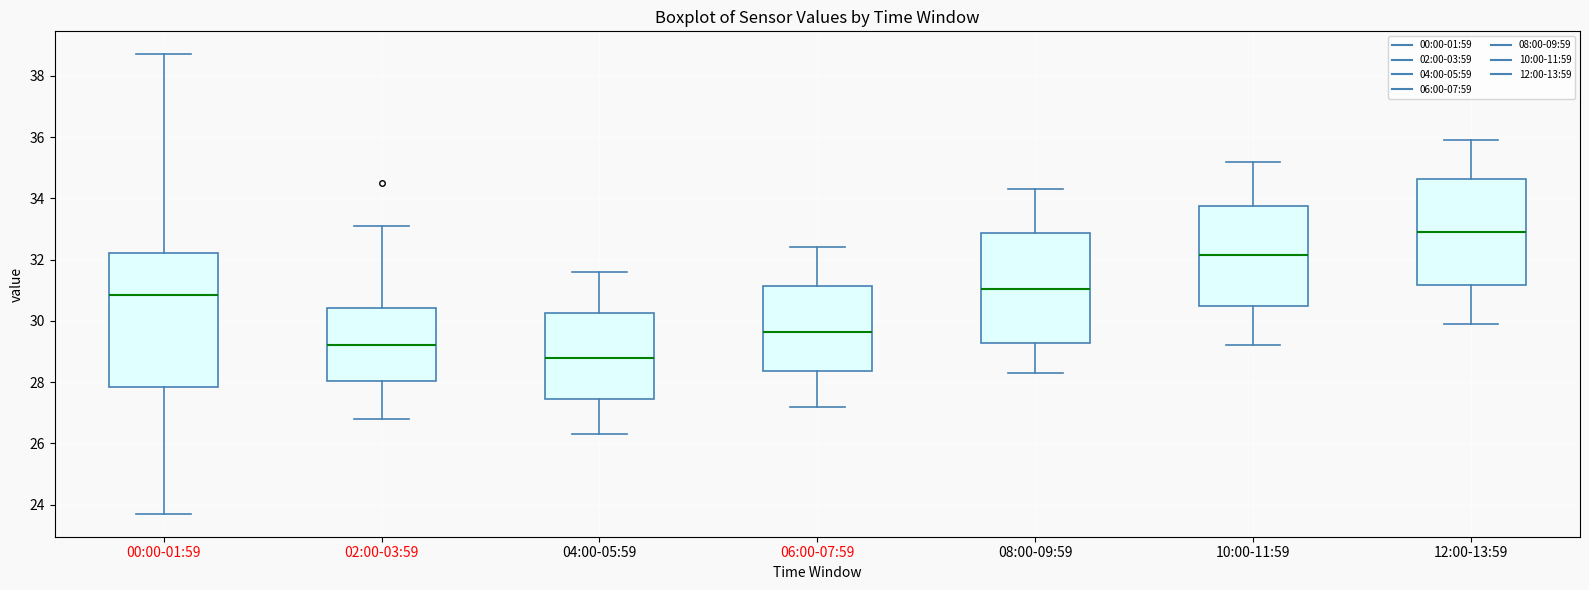

Which box is the tallest, from its lower edge to its upper edge?

00:00-01:59